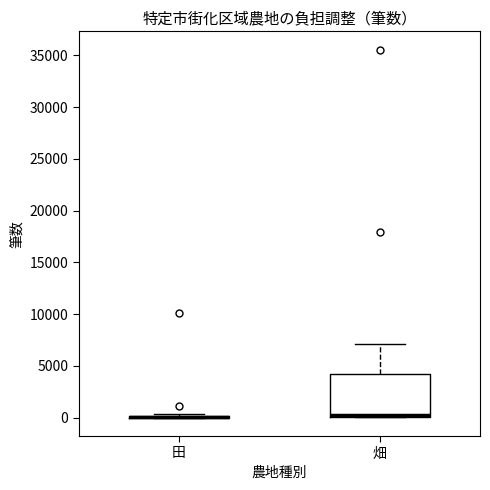

Comparing the boxes themselves (not the whiskers), which one is the tallest?

畑